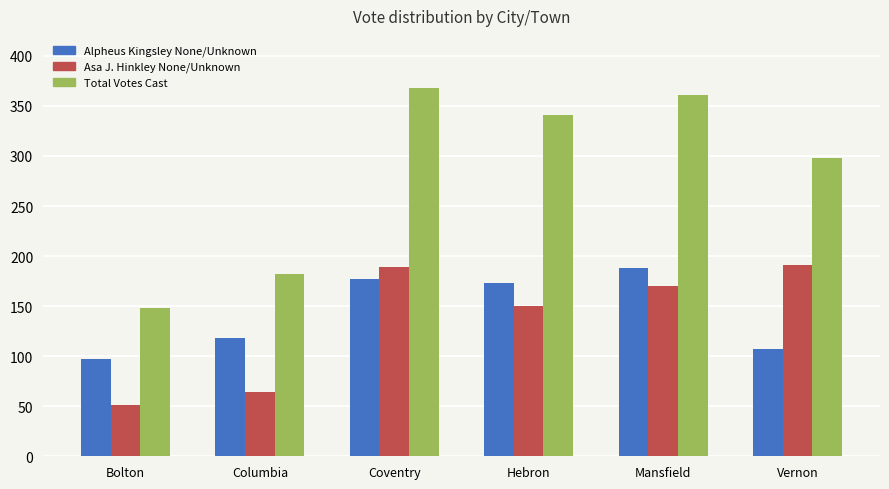

What position from the right is Columbia?

5